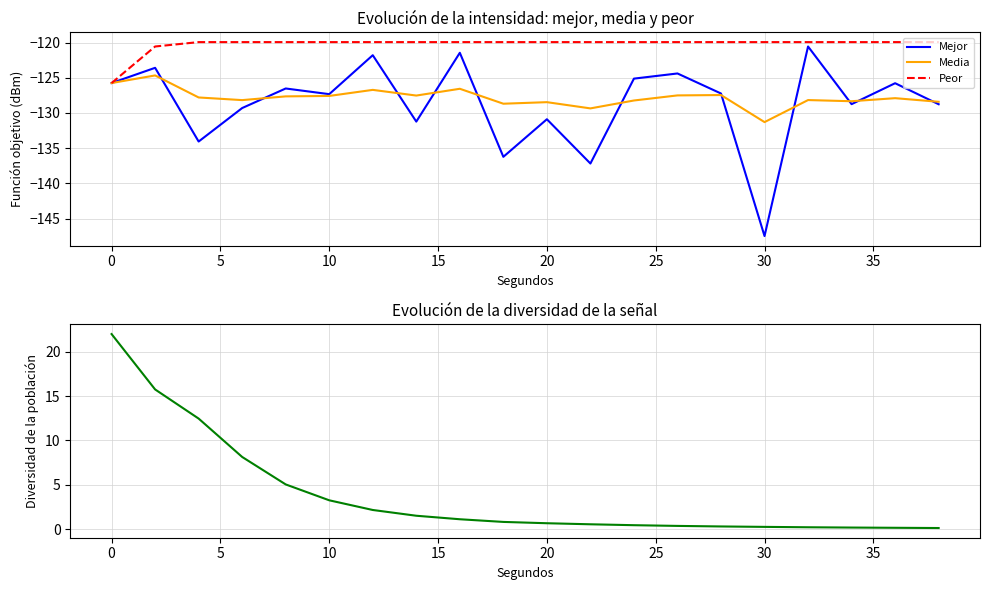

Is it true that Media equals -167.2 at 0?

False